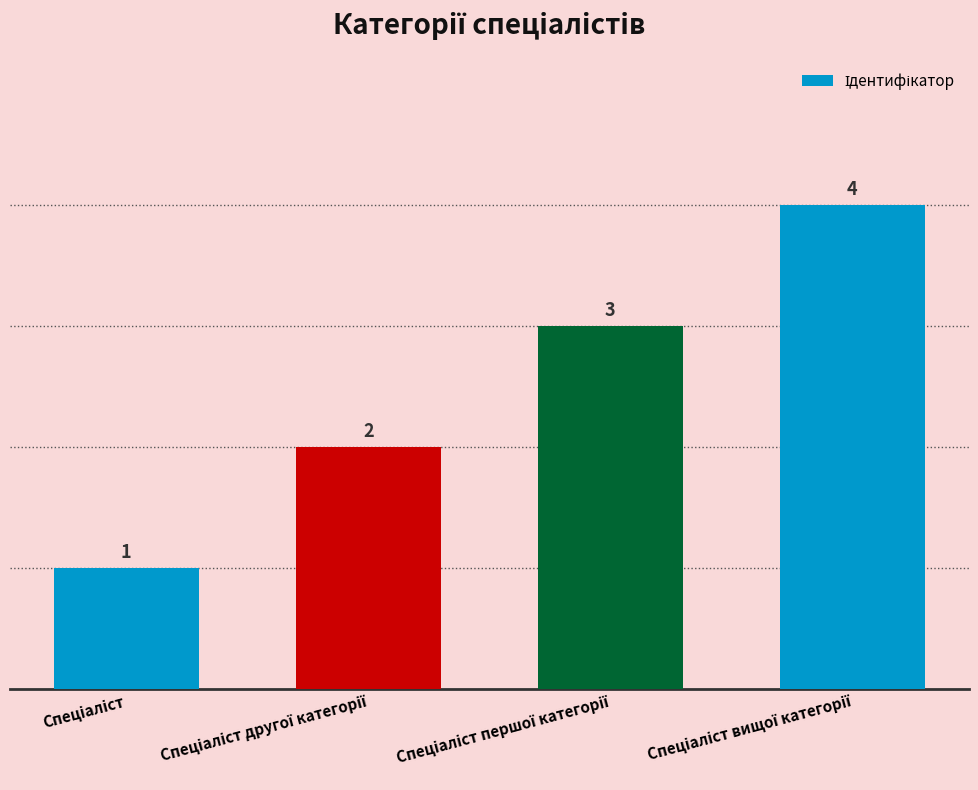

What is the value of the 1st bar from the left?

1